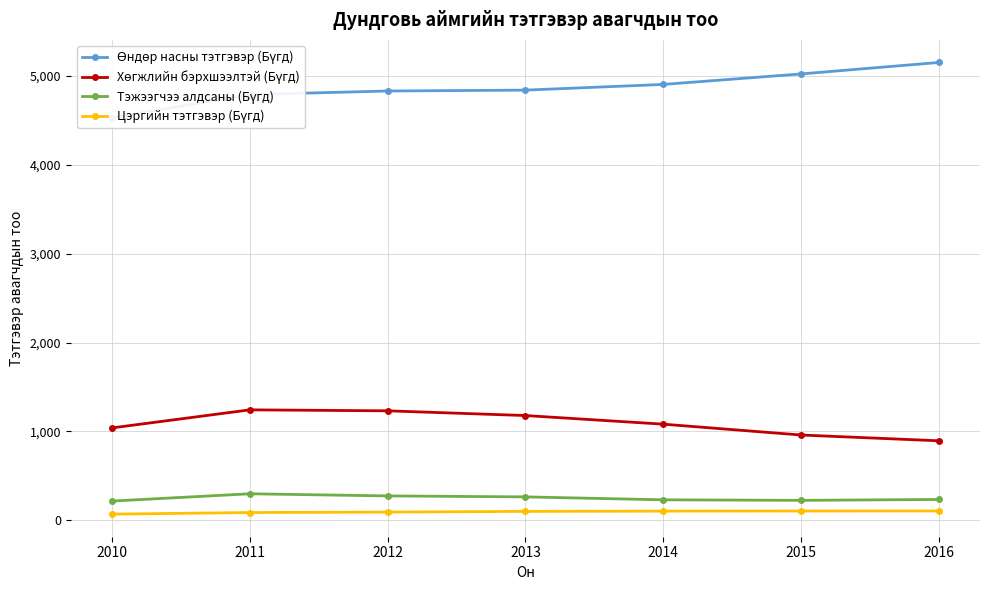

True or false: Цэргийн тэтгэвэр (Бүгд) and Өндөр насны тэтгэвэр (Бүгд) intersect in this chart.

False